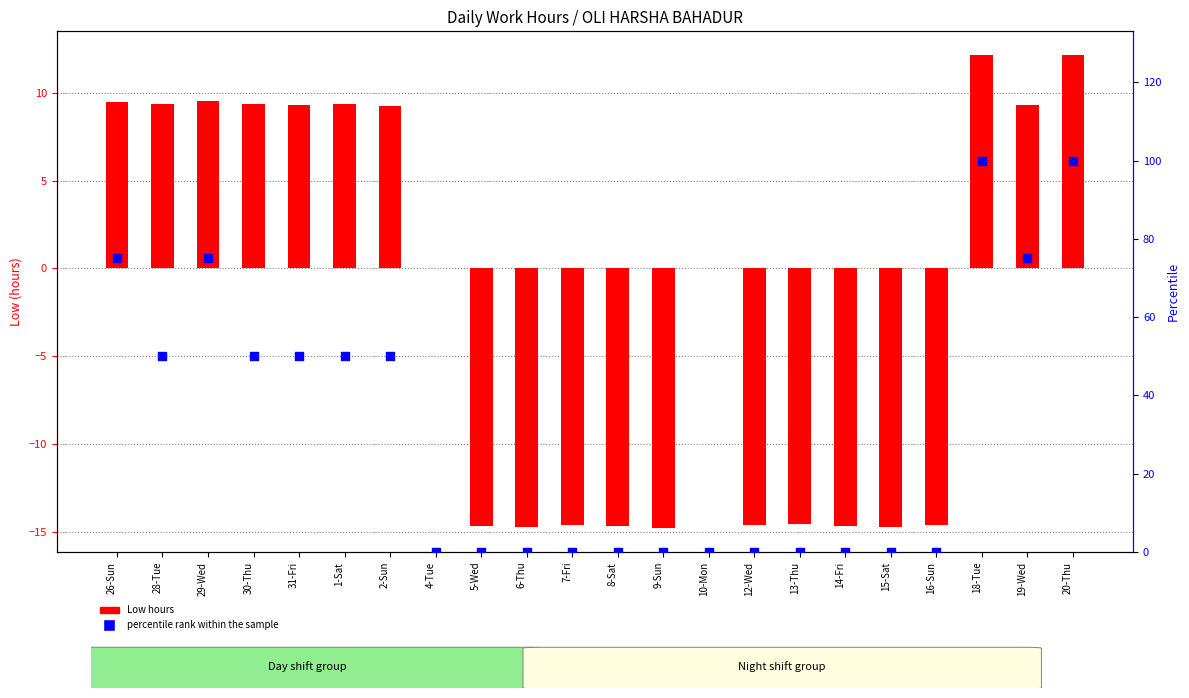

What is the total value across all series at 7-Fri?

-14.6